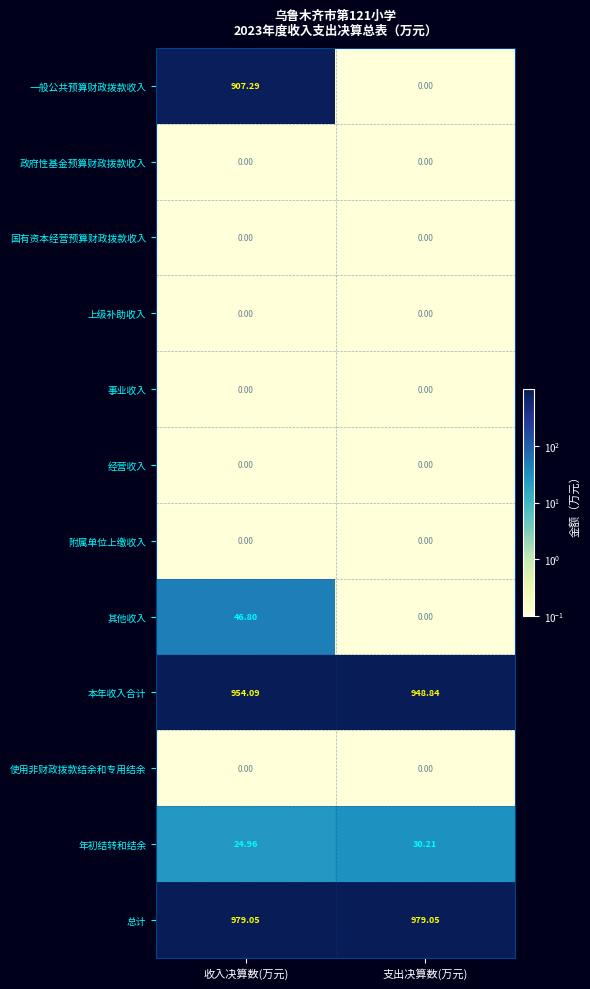

Where does the 其他收入 series first go above 46?

收入决算数(万元)